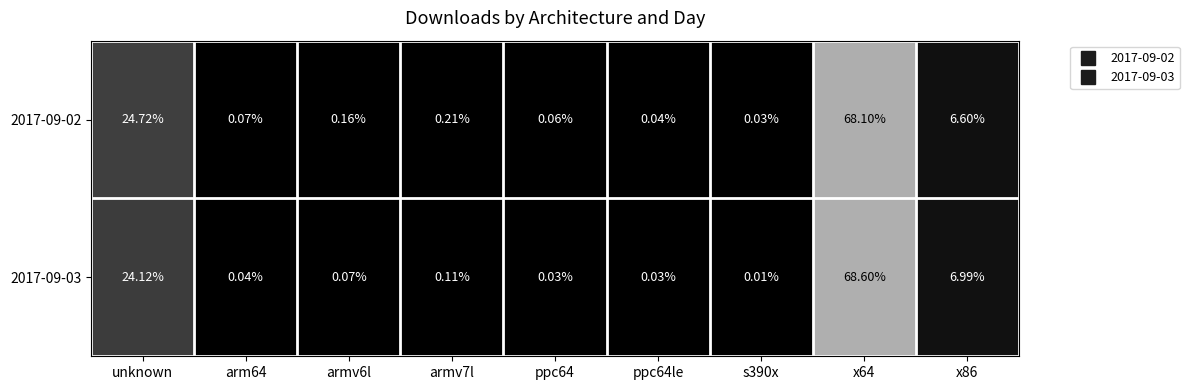

At which label is 2017-09-03 closest to 34?

unknown